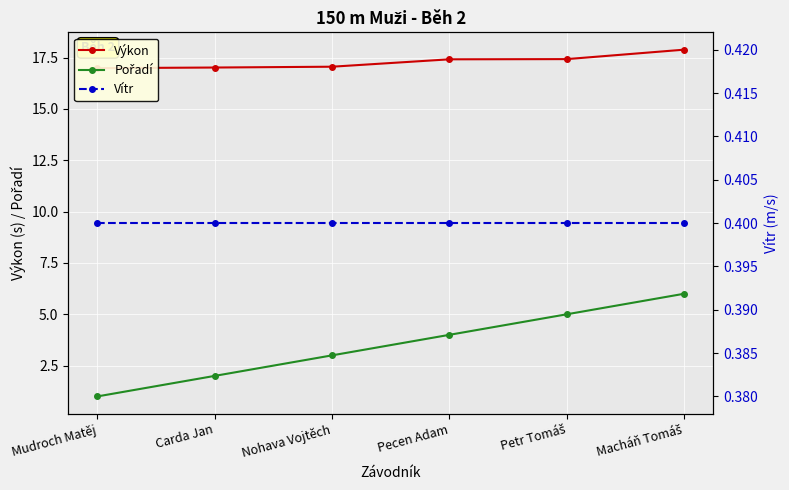

What is the label of the 1st point from the left?

Mudroch Matěj